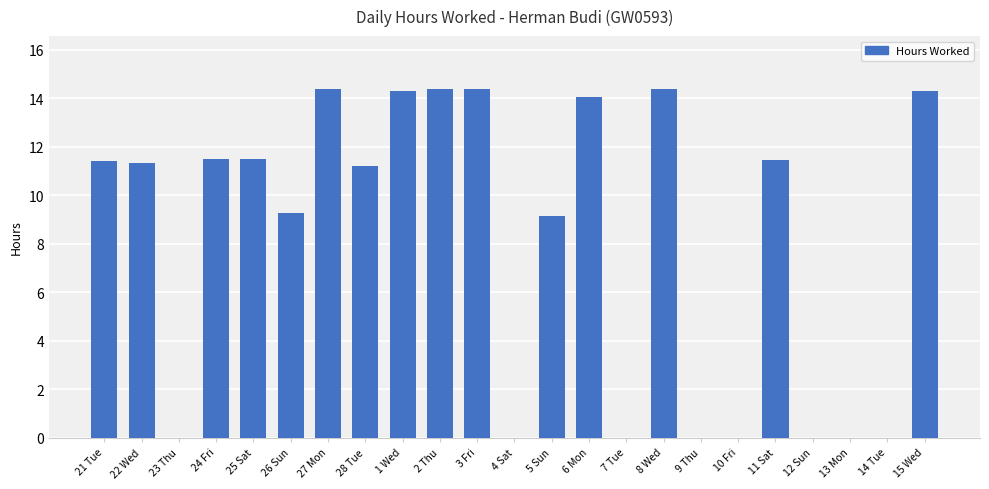

The chart shows a value of 18.9 at 28 Tue. True or false?

False